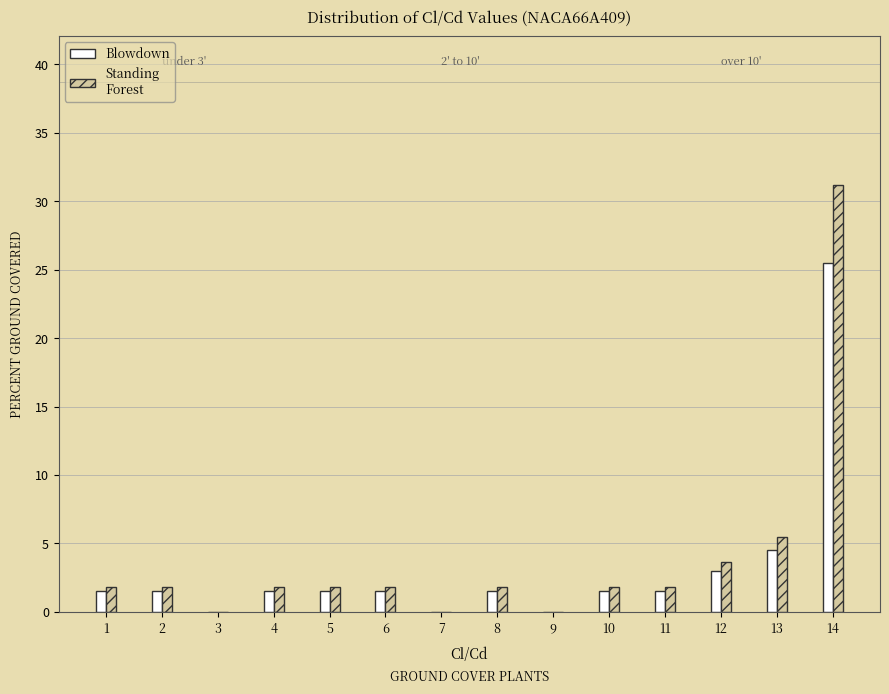

What is the greatest value displayed?

31.2